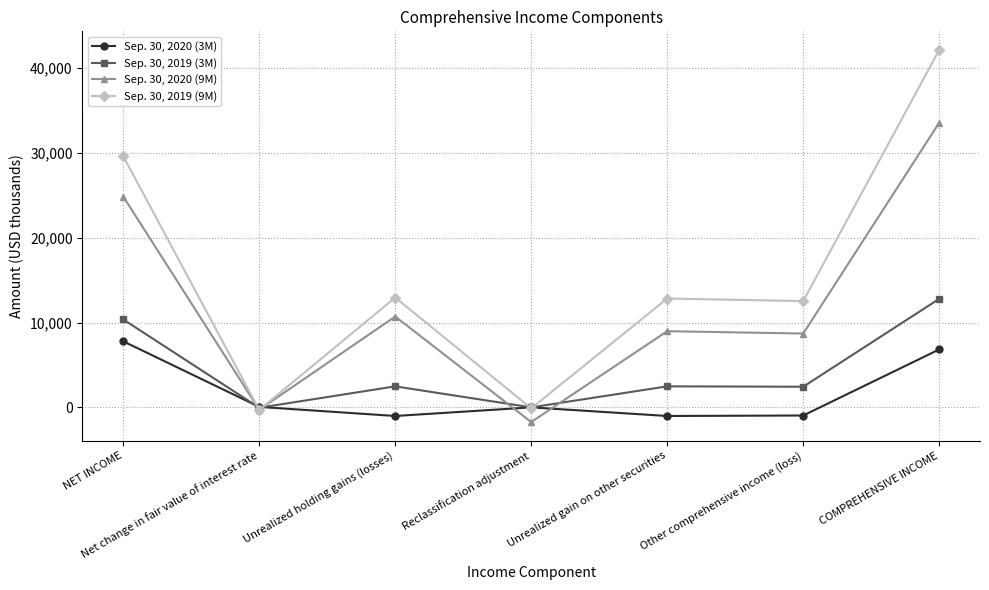

Rank the series by their average value, from highest to lowest.

Sep. 30, 2019 (9M), Sep. 30, 2020 (9M), Sep. 30, 2019 (3M), Sep. 30, 2020 (3M)